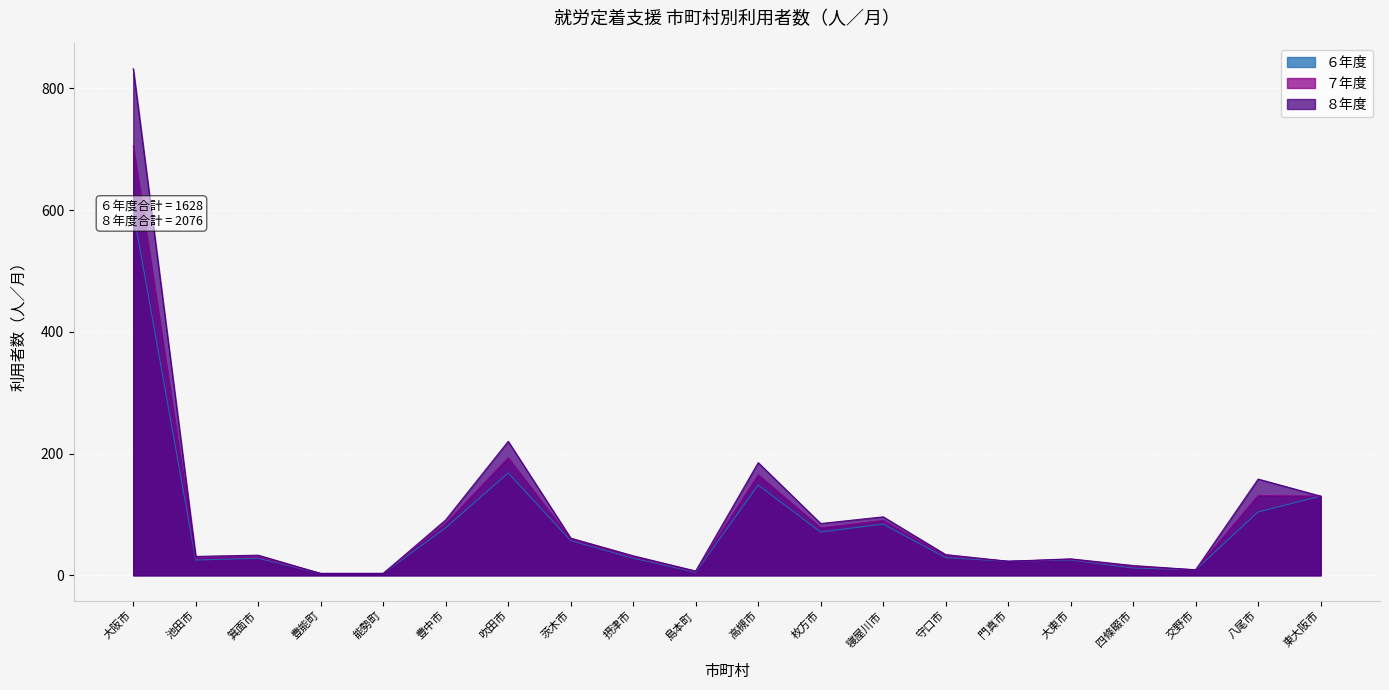

What are all the series names shown in the legend?

６年度, ７年度, ８年度